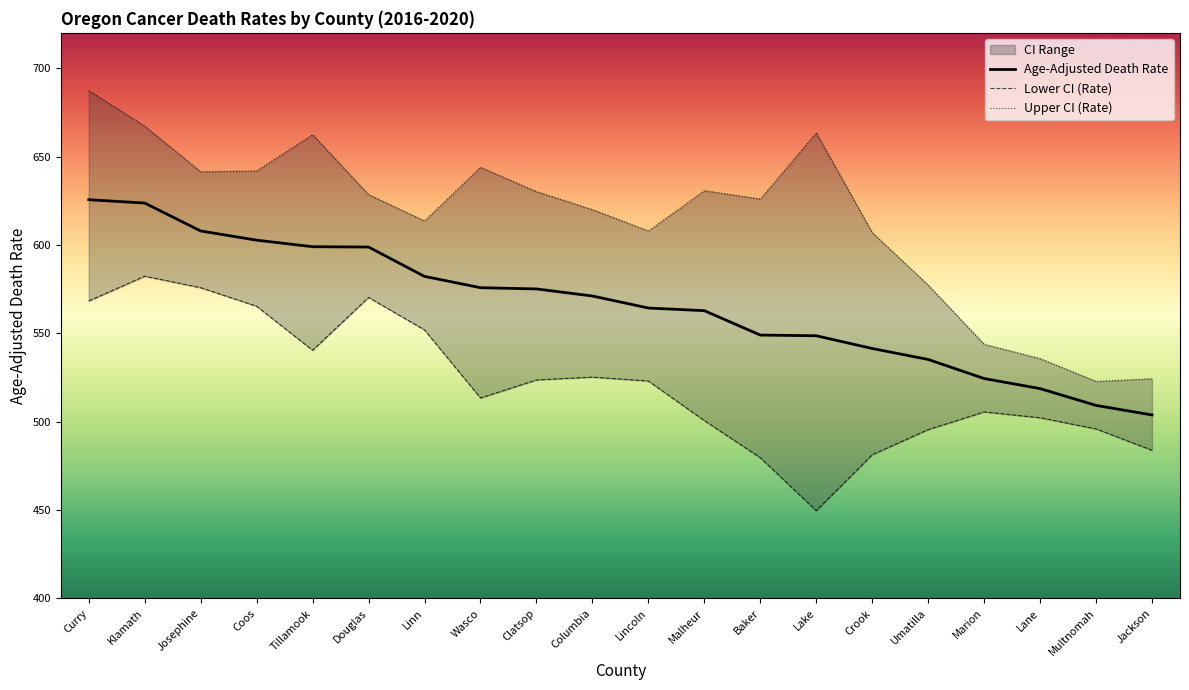

Does the chart have visible grid lines?

No